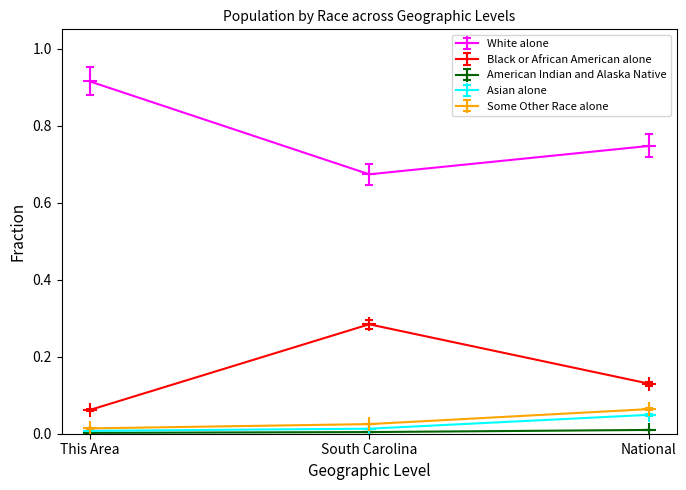

Which series has the largest total across all categories?

White alone